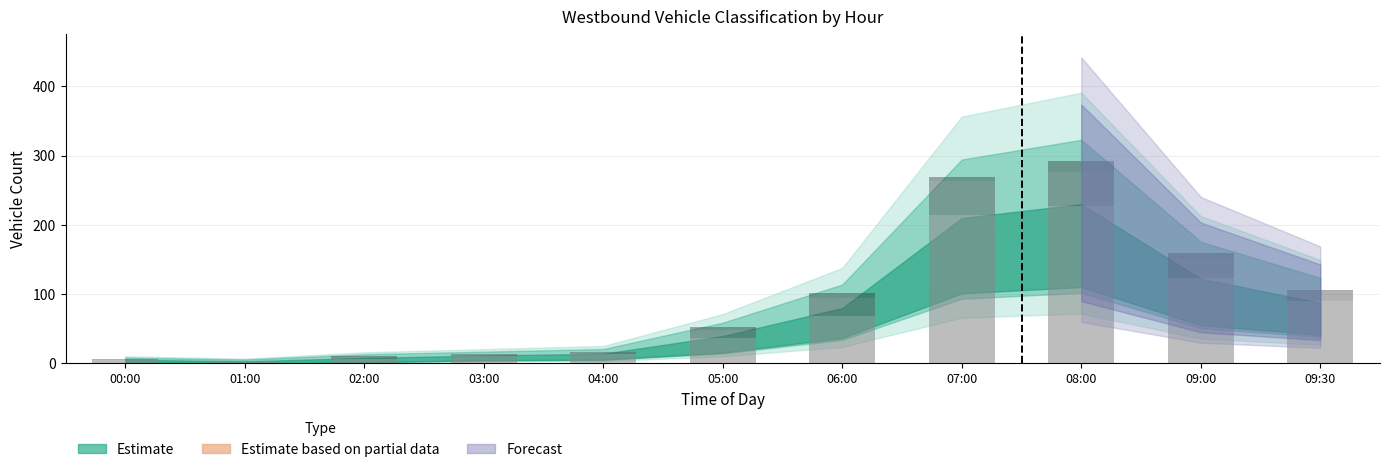

What position from the left is 02:00?

3